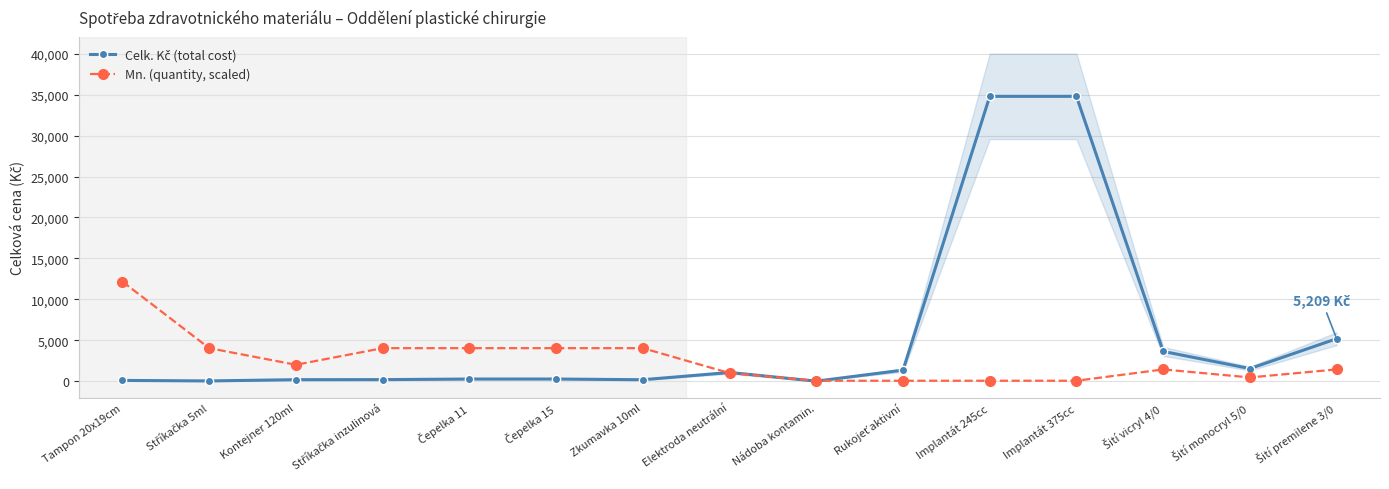

In Celk. Kč (total cost), how many points are higher than both neighbors (excluding endpoints)?

2